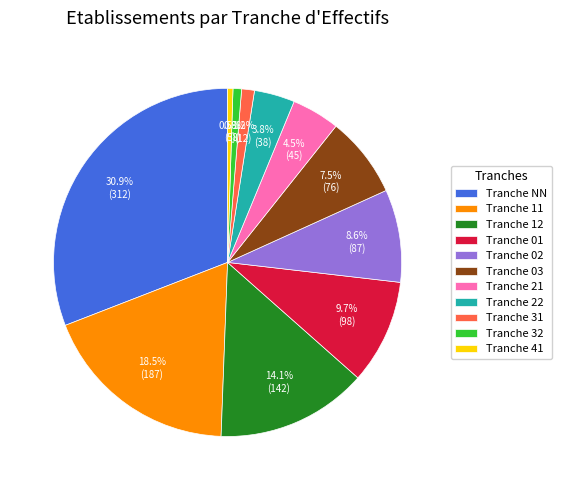

How many slices are in this pie chart?

11